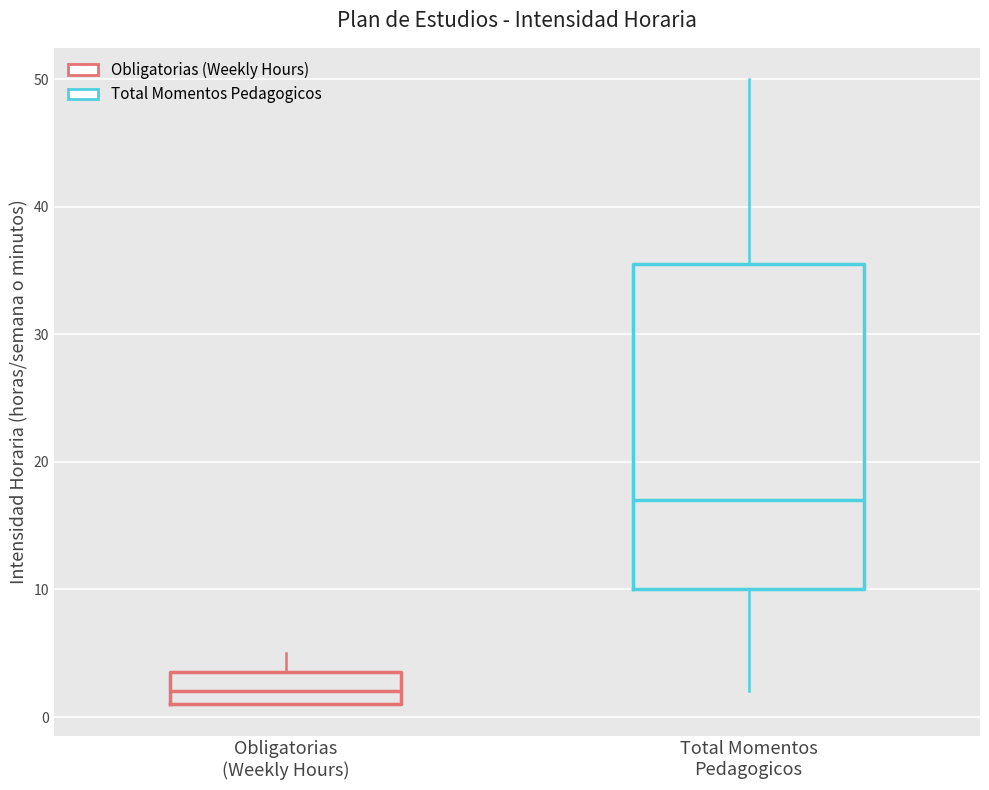

Where does the median line of the box for Obligatorias (Weekly Hours) sit on the y-axis? The values are not printed on the chart, so give them approximately, as read against the axis.

2